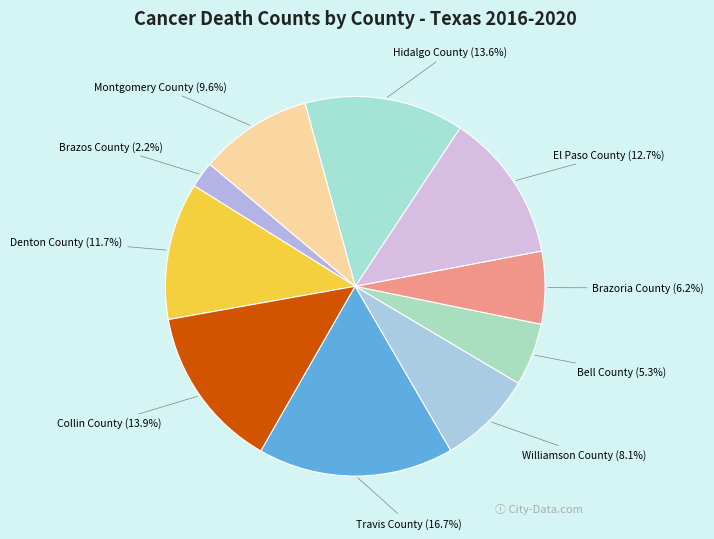

How many slices are in this pie chart?

10